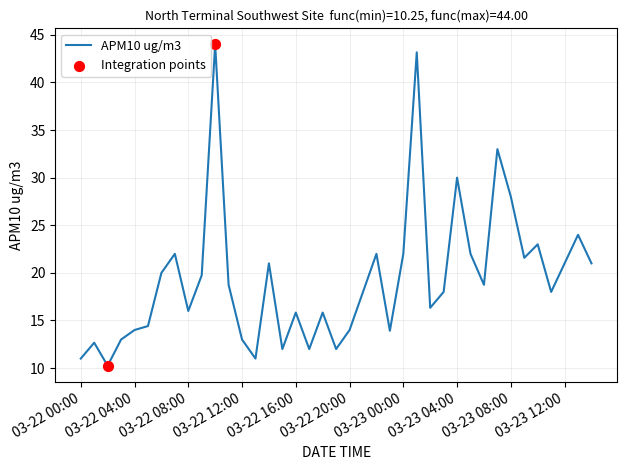

What is the maximum value shown in the chart?

44.0